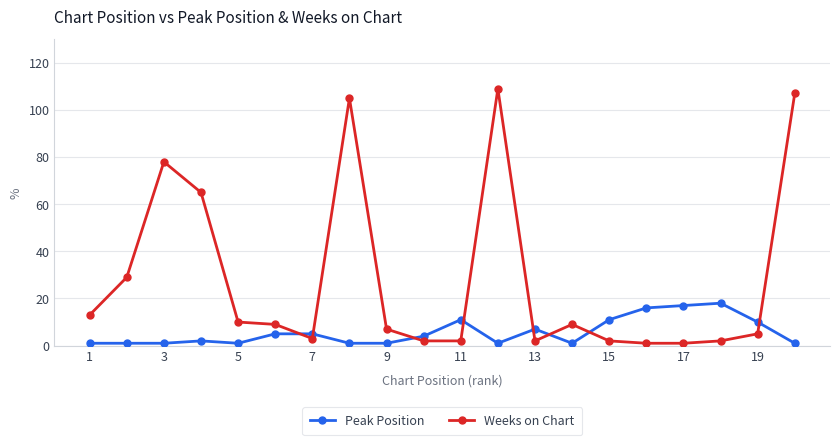

Rank the series by their average value, from lowest to highest.

Peak Position, Weeks on Chart